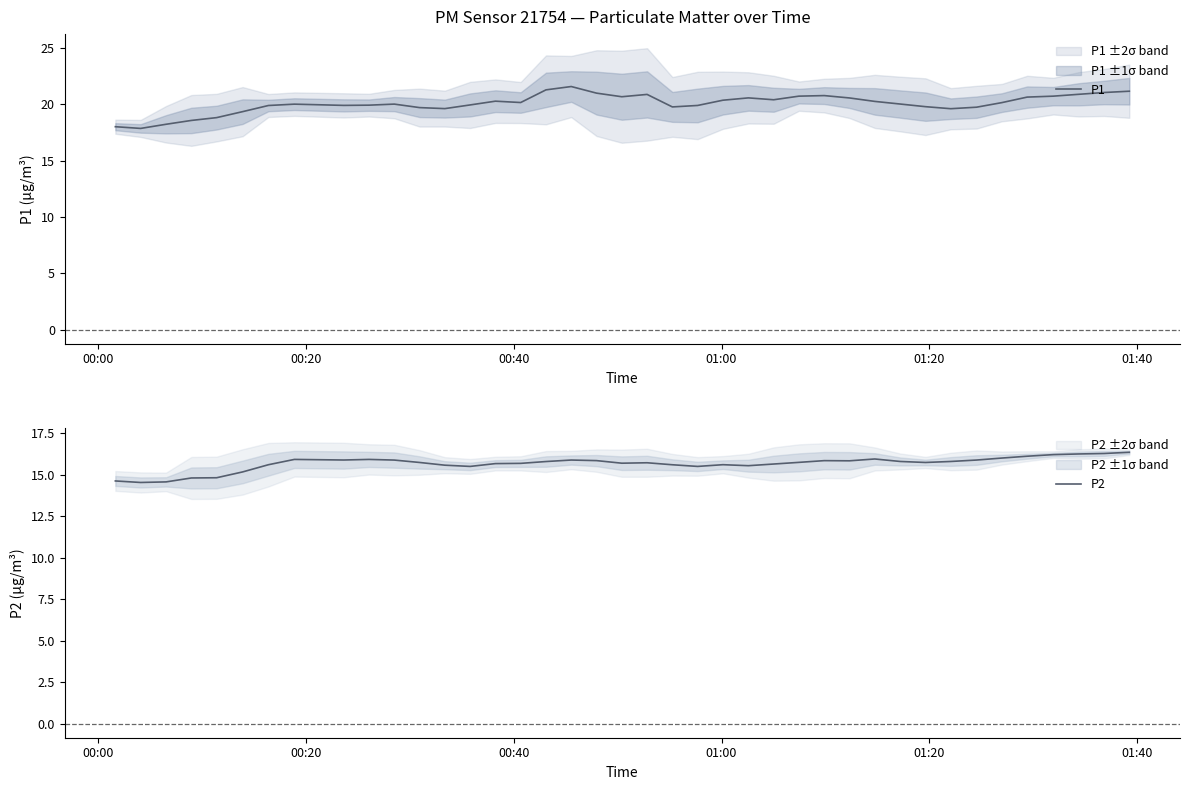

What is the highest value of the P2 series?

16.3